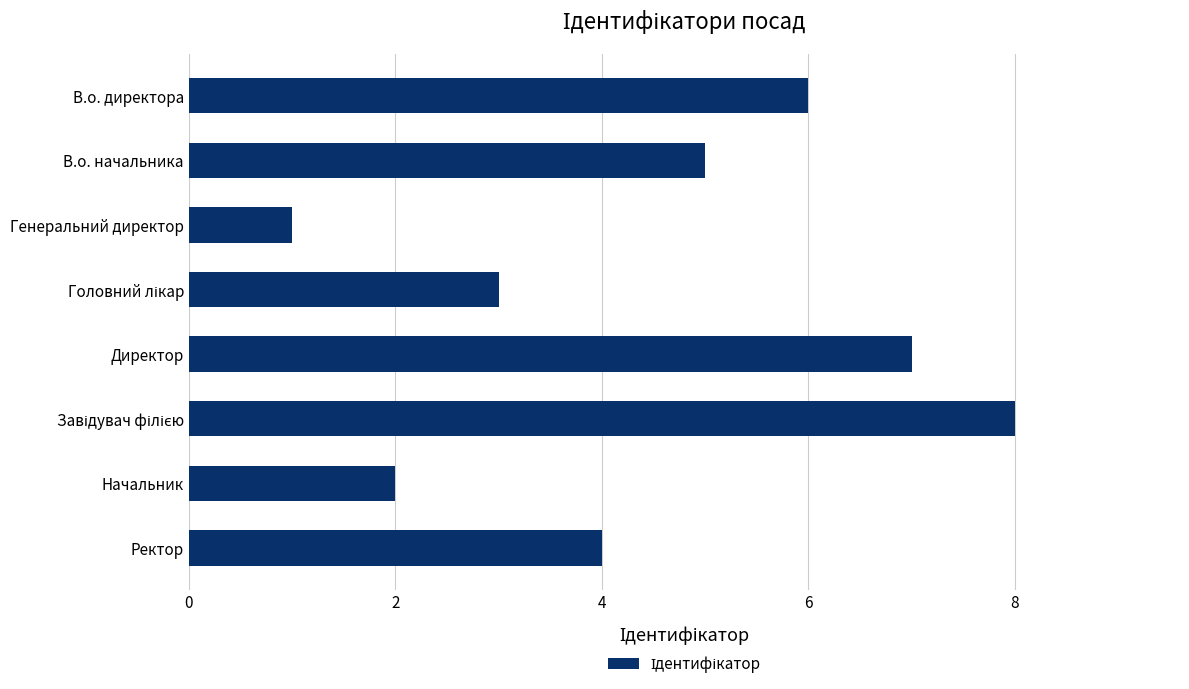

Approximately how many times larger is the value at Начальник compared to В.о. начальника?

0.4